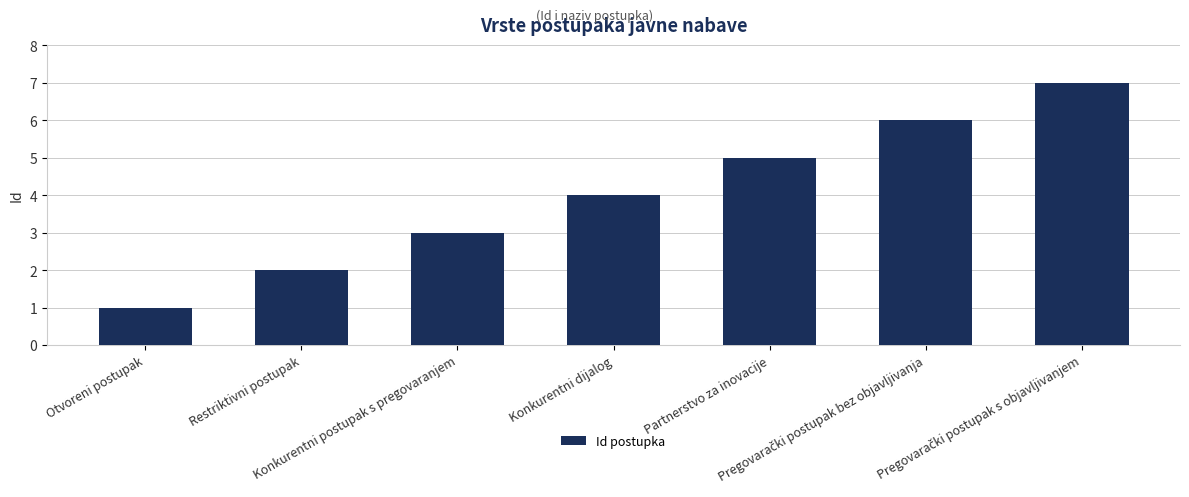

What is the difference between the second highest and second lowest values?

4